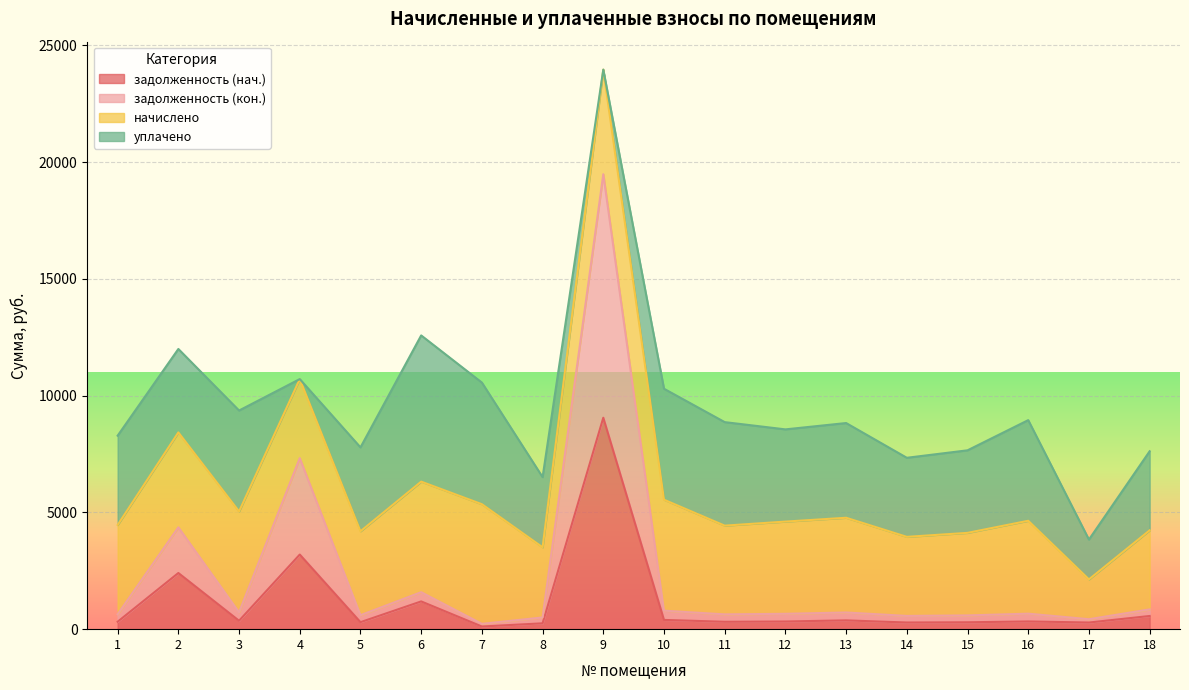

How many lines are shown in the chart?

4